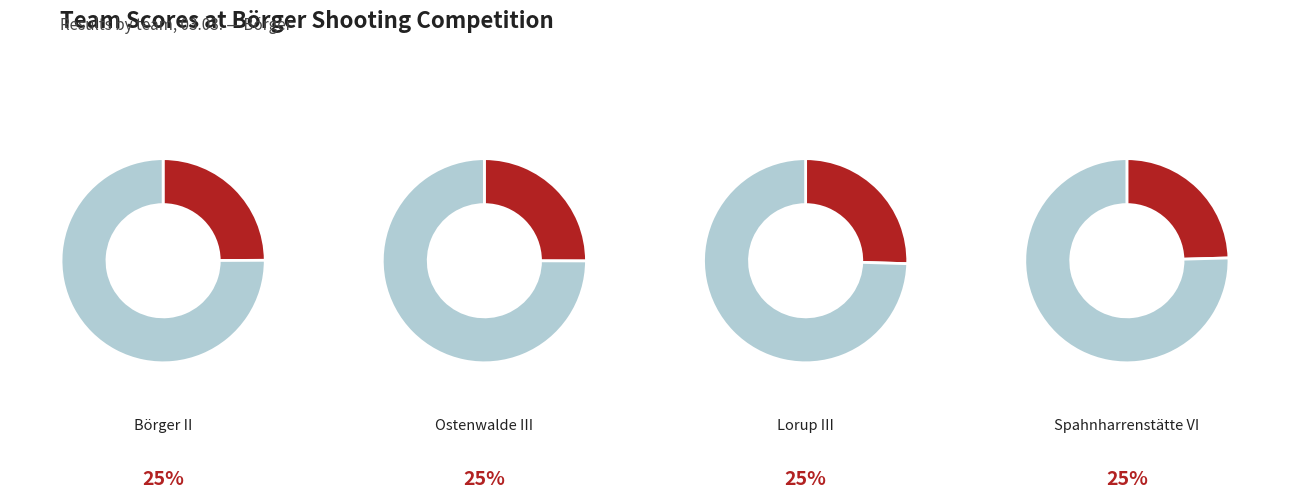

Rank the categories by value from lowest to highest.

Spahnharrenstätte VI, Börger II, Ostenwalde III, Lorup III